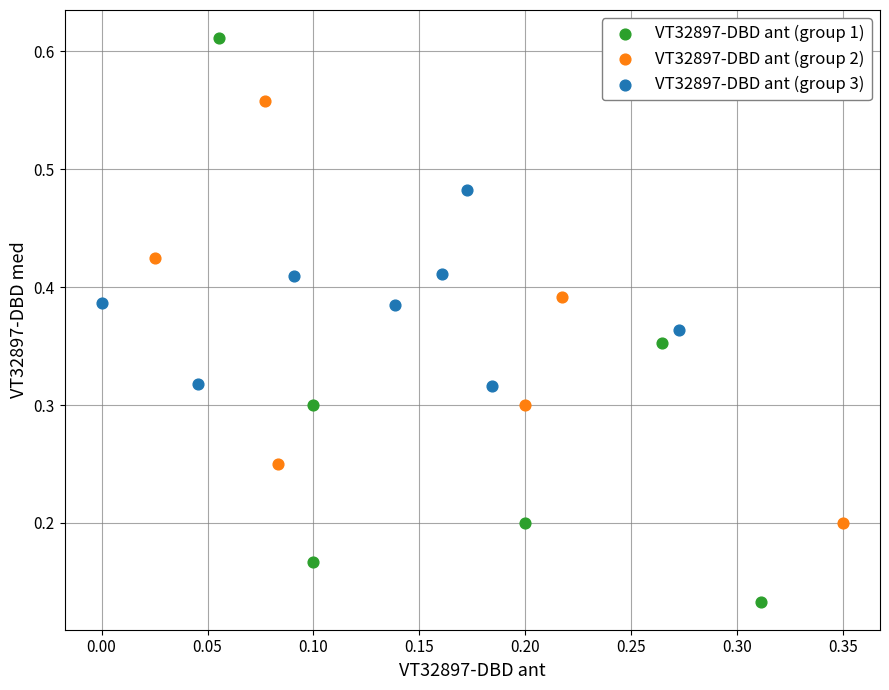

Which series reaches the maximum Y coordinate?

VT32897-DBD ant (group 1)